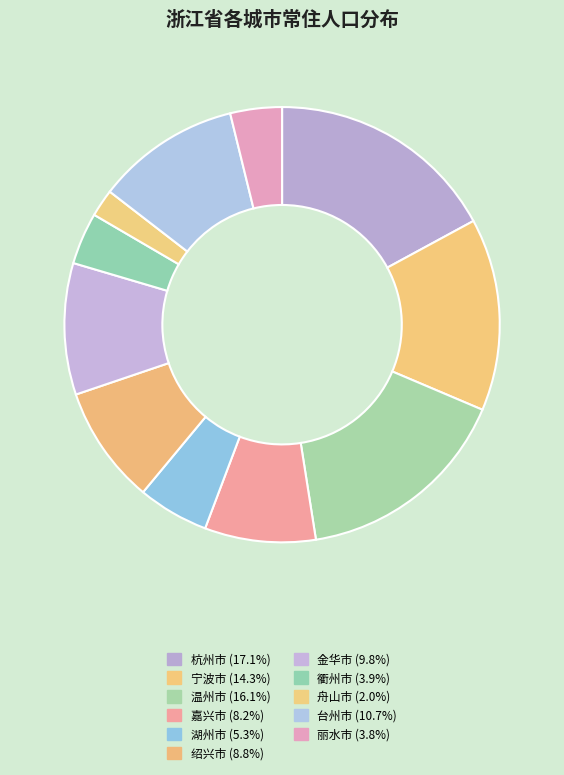

To the nearest percent, what percentage of the pie is 绍兴市?

9%